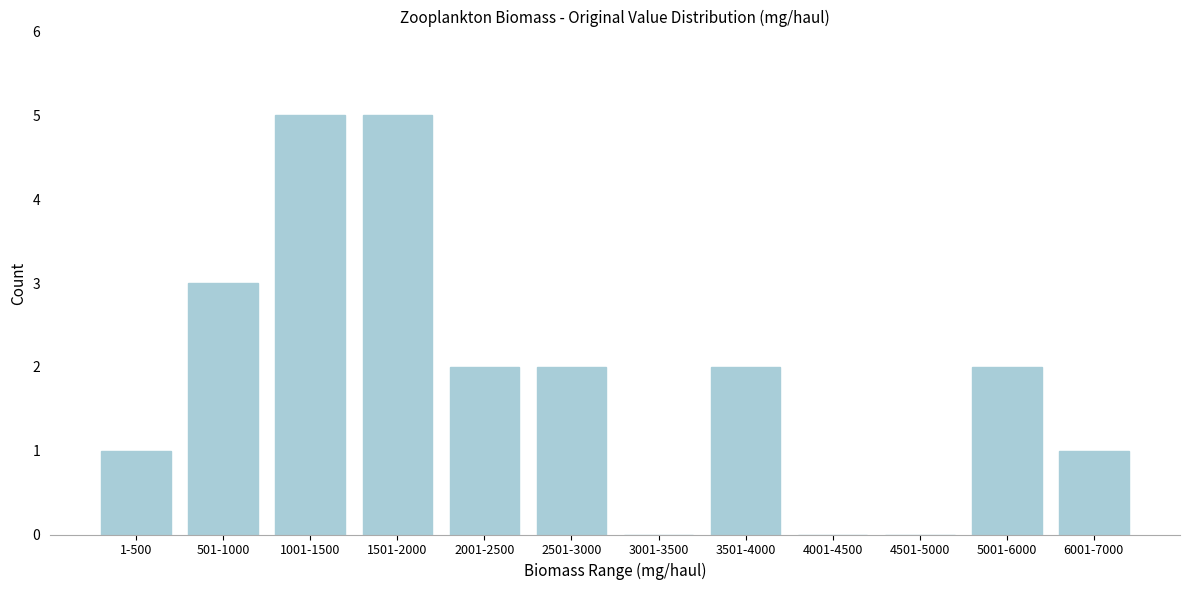

Reading left to right, what are all the values shown in this chart?

1-500=1	501-1000=3	1001-1500=5	1501-2000=5	2001-2500=2	2501-3000=2	3001-3500=0	3501-4000=2	4001-4500=0	4501-5000=0	5001-6000=2	6001-7000=1